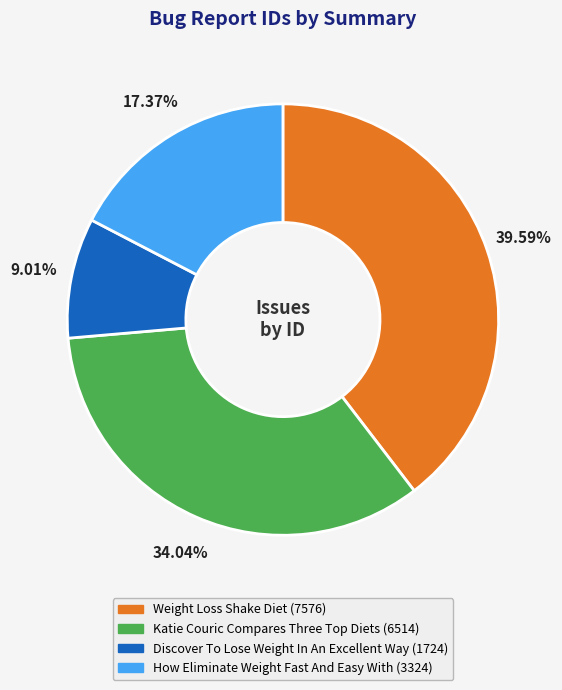

How many slices are in this pie chart?

4